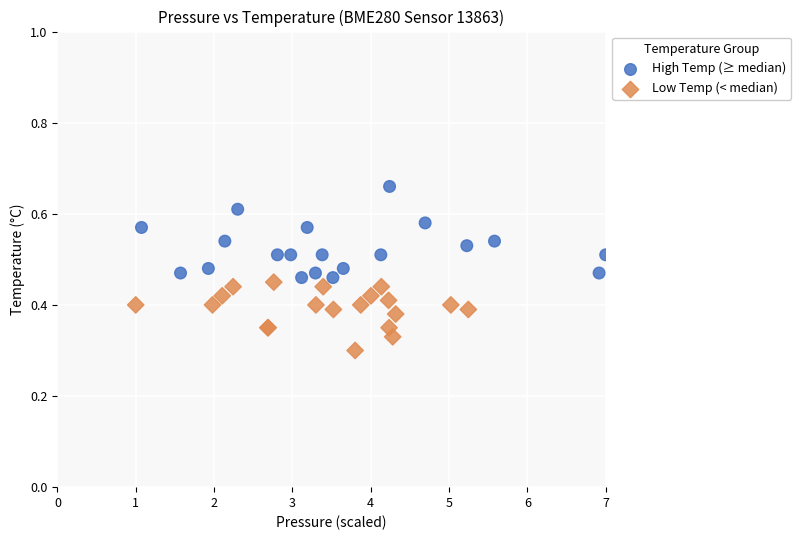

What are all the series names shown in the legend?

High Temp (≥ median), Low Temp (< median)